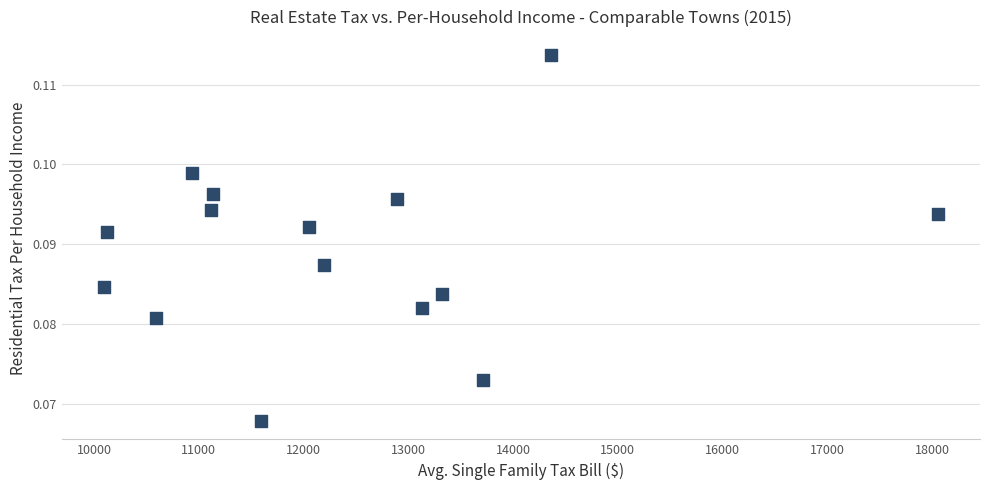

What is the range of X values (max minus min)?

7968.0